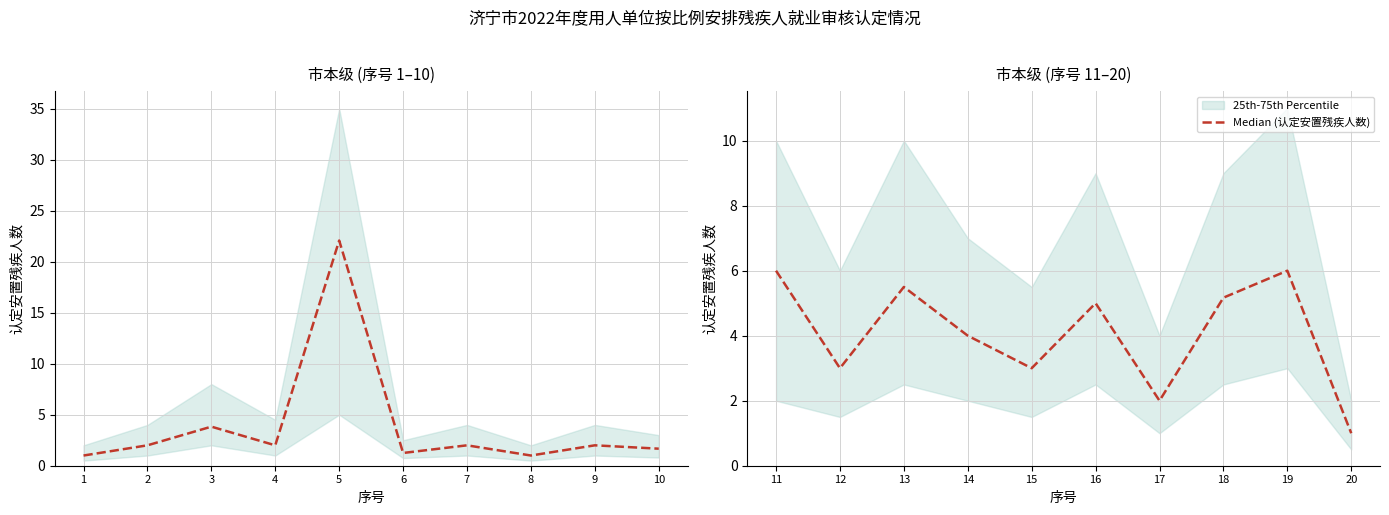

What is the difference between the second highest and second lowest values?

4.0